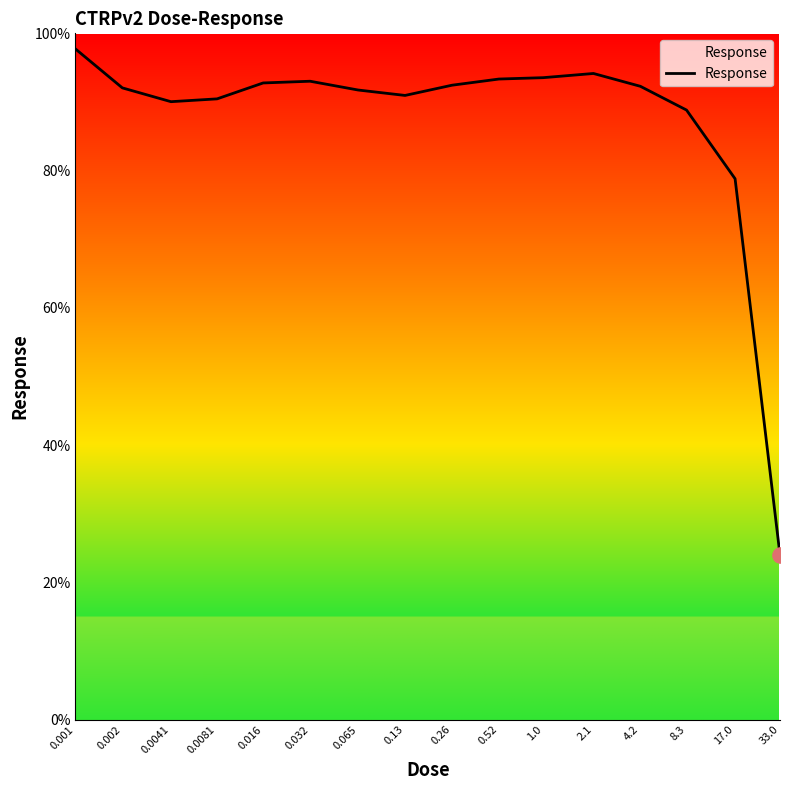

What is the greatest value displayed?

97.7